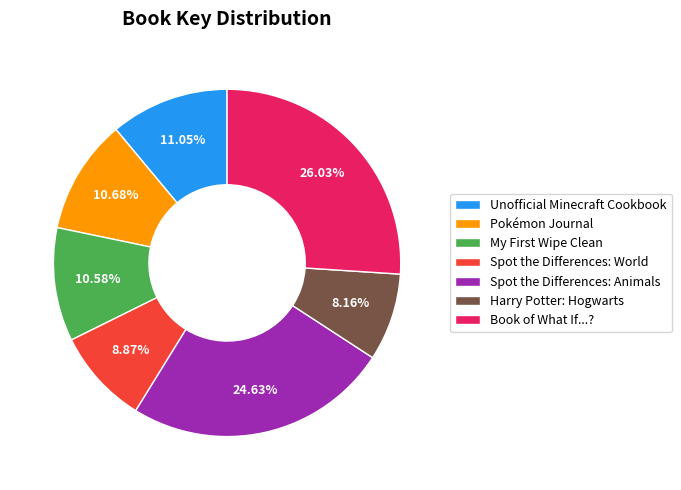

Is the sum of Spot the Differences: World and Unofficial Minecraft Cookbook greater than half?

No